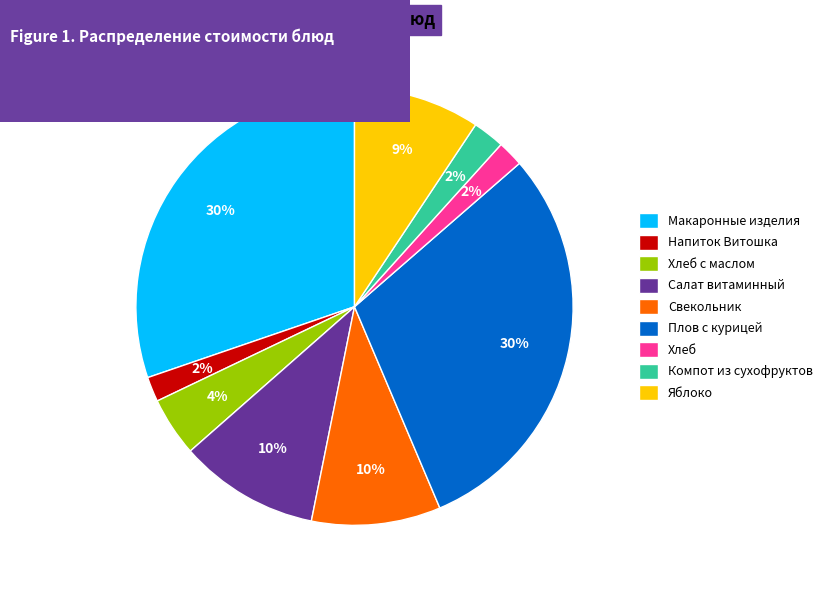

Combined, do Яблоко and Макаронные изделия account for over 50%?

No